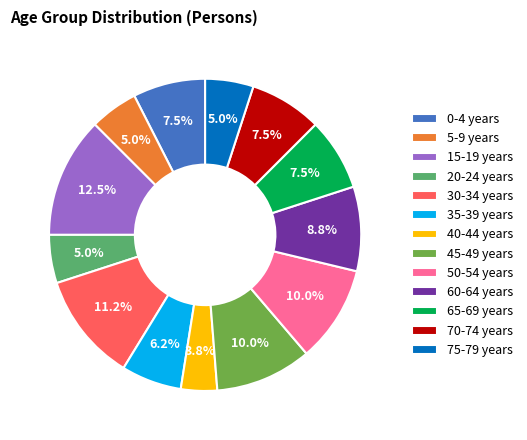

How many segments does this pie chart have?

13